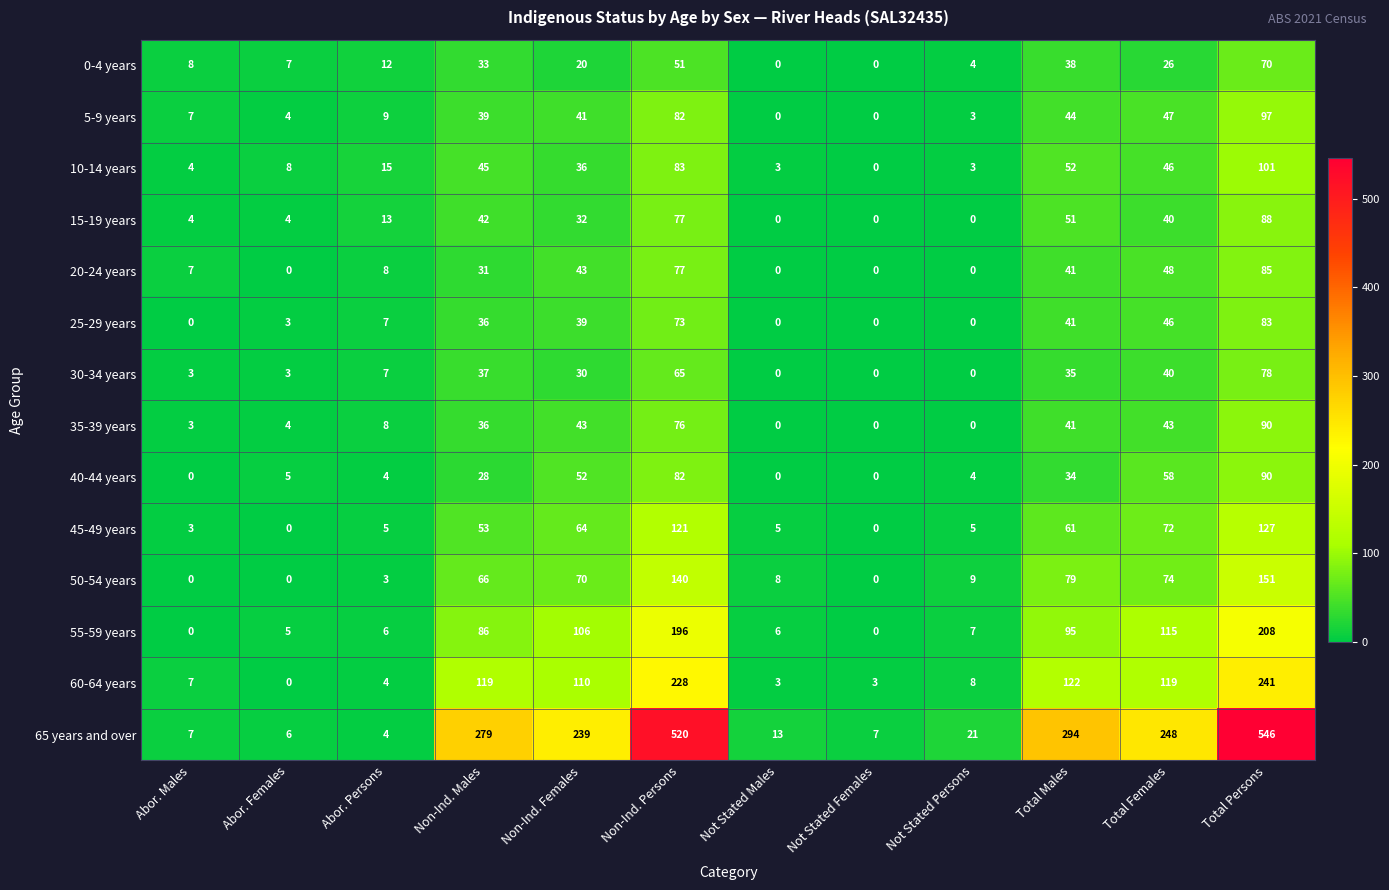

What is the sum of the 40-44 years values at Total Persons and Abor. Females?

95